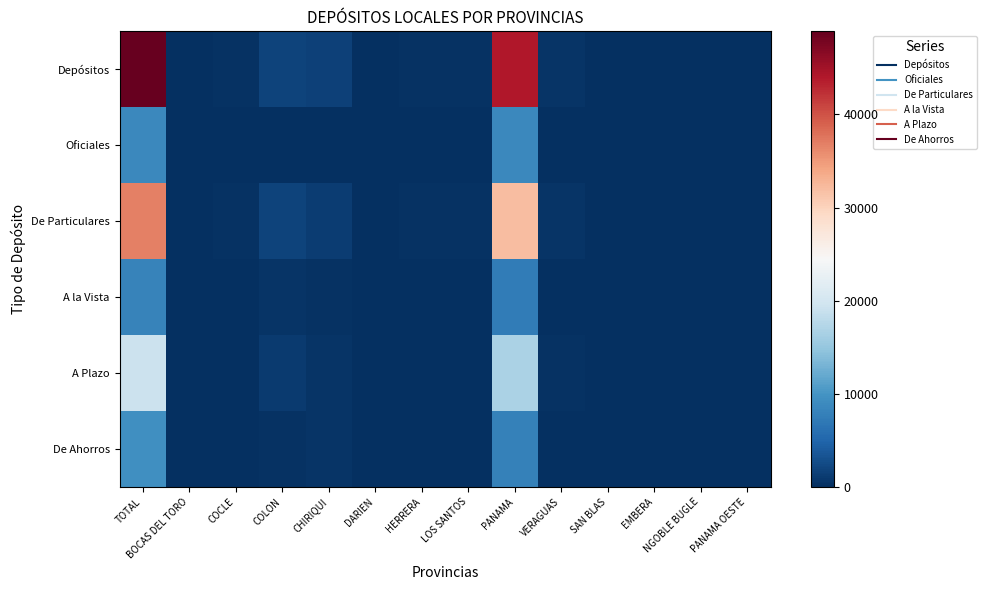

Which series has the largest range (max minus min)?

Depósitos